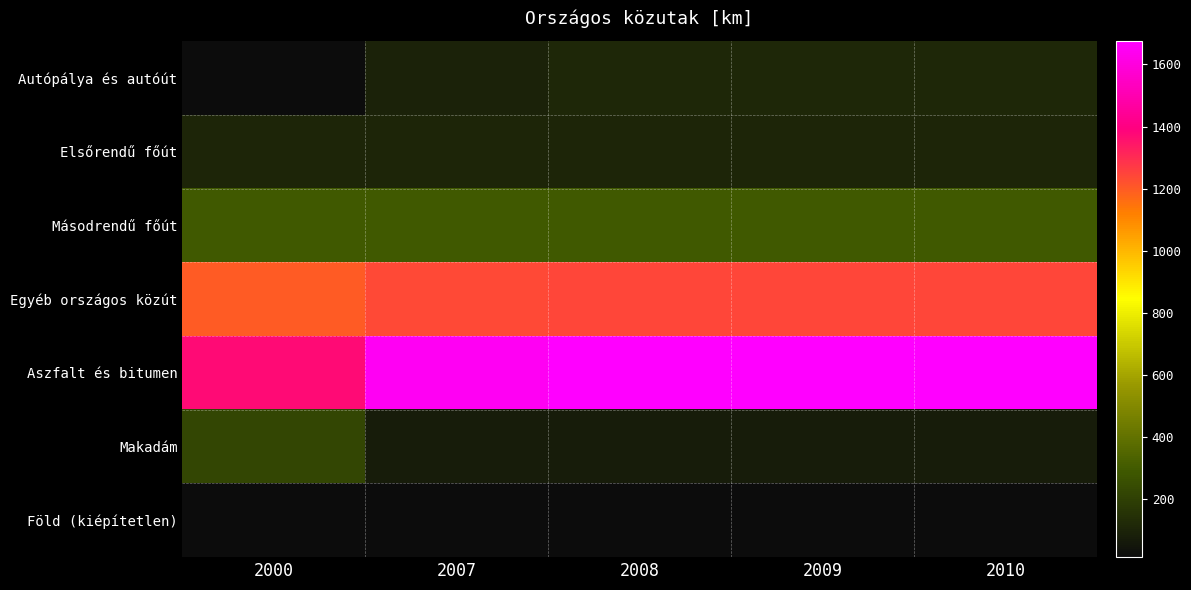

Which series has the widest spread of values?

Aszfalt és bitumen